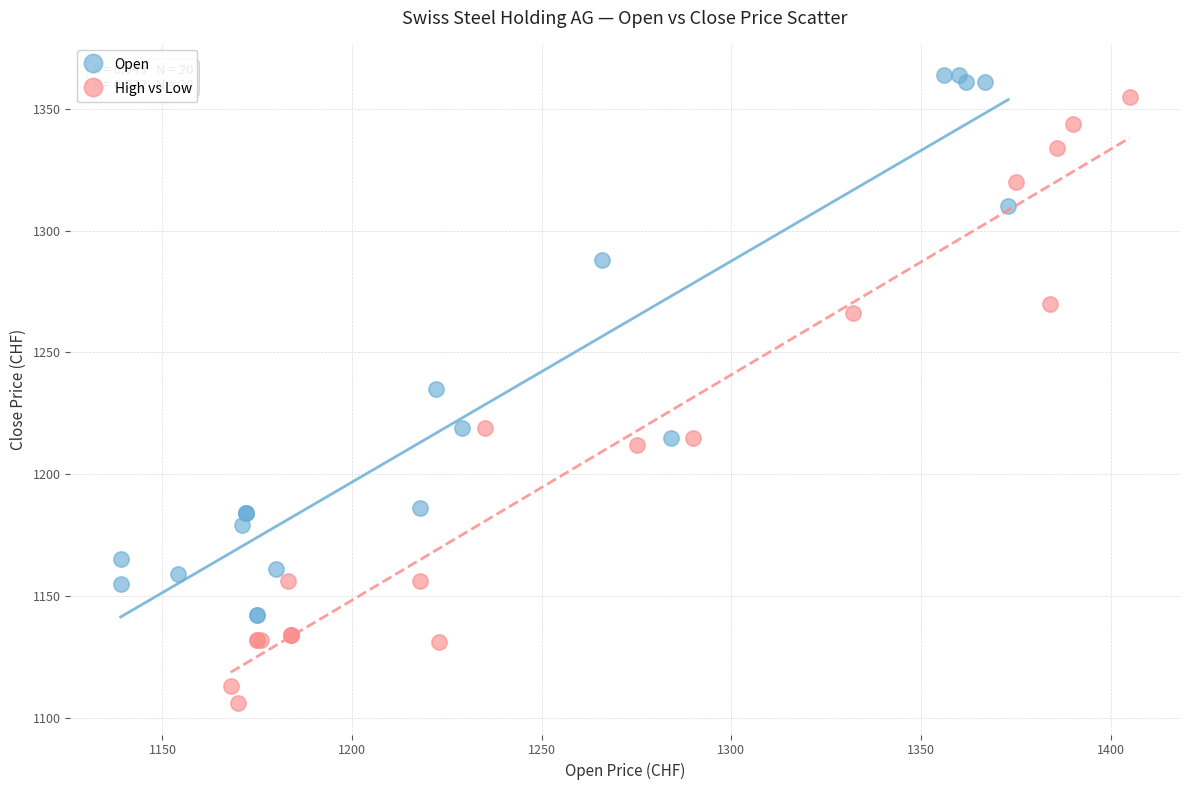

Which series contains the highest Y value?

Open